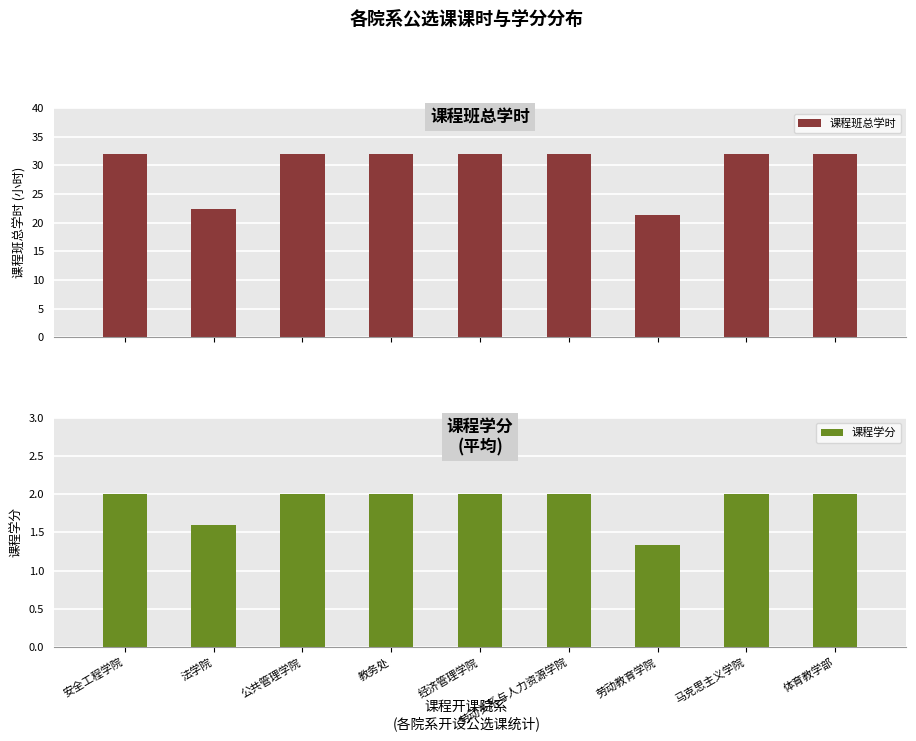

What is the label of the 3rd bar from the right?

劳动教育学院